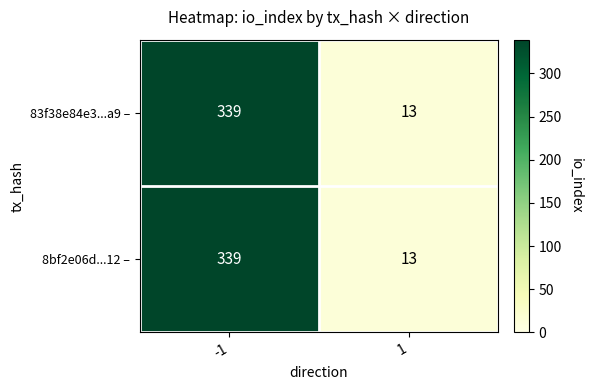

What is the sum of the 8bf2e06d...12 – values at -1 and 1?

352